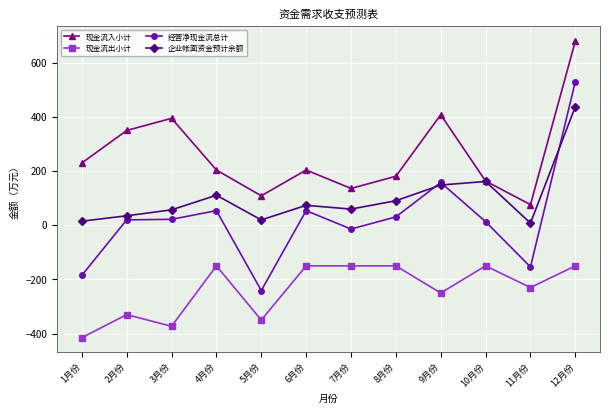

What is the total value across all series at 11月份?

-299.8